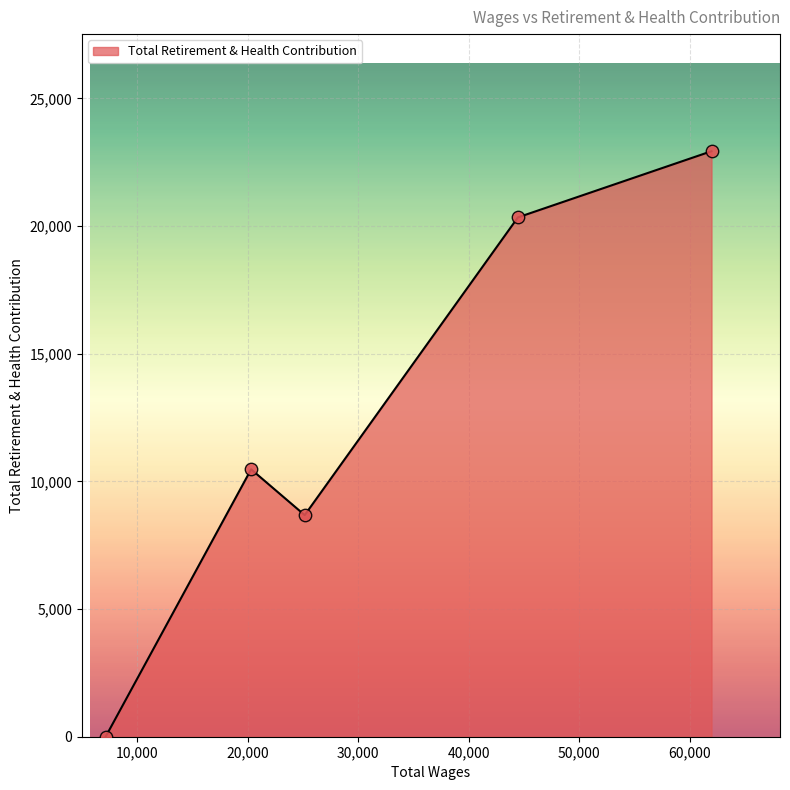

What is the sum of all values?

62429